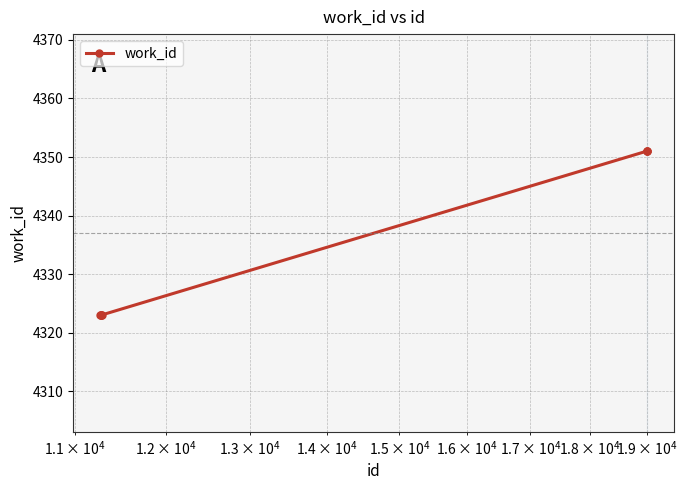

Reading left to right, what are all the values shown in this chart?

4323	4323	4323	4323	4323	4351	4351	4351